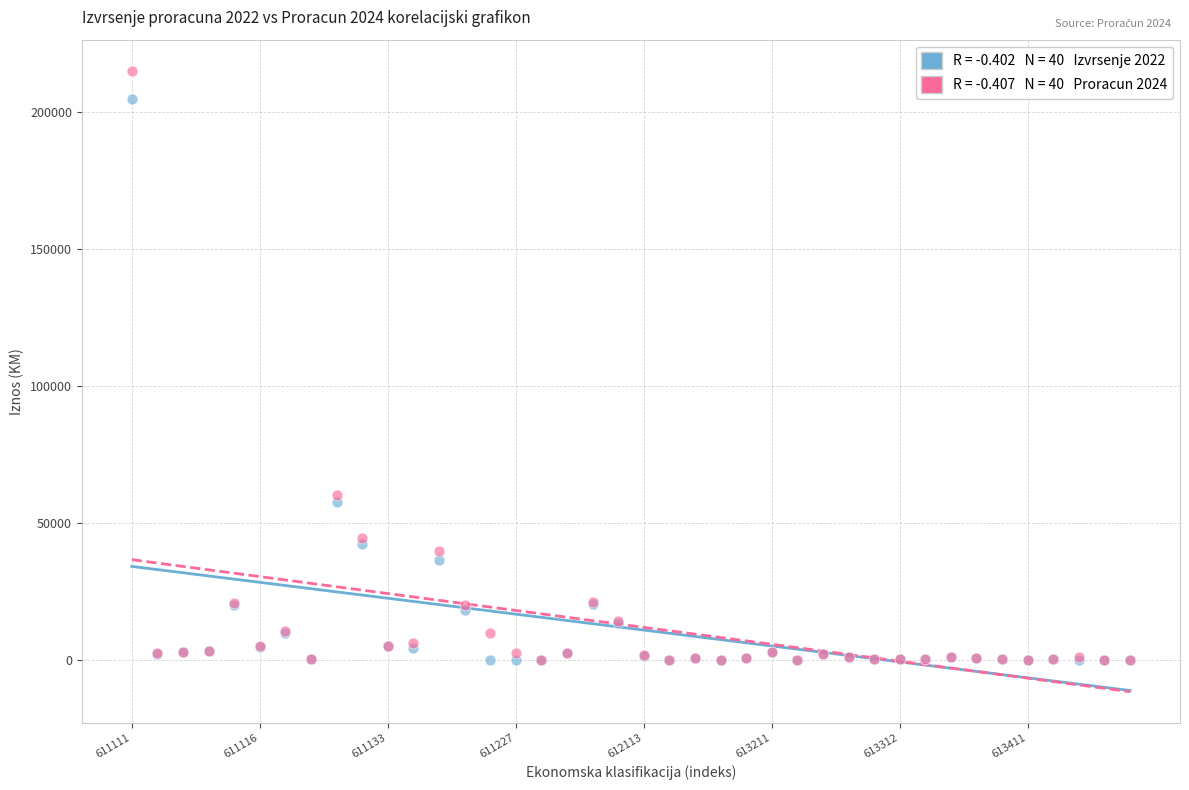

Across all series, what Y value is closest to 107526?

60397